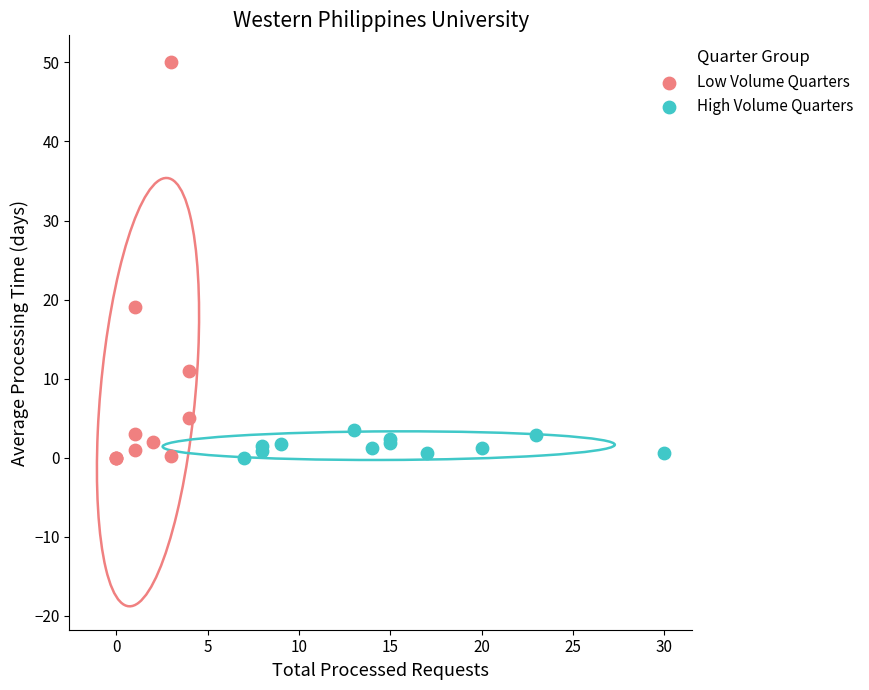

Which series contains the highest Y value?

Low Volume Quarters